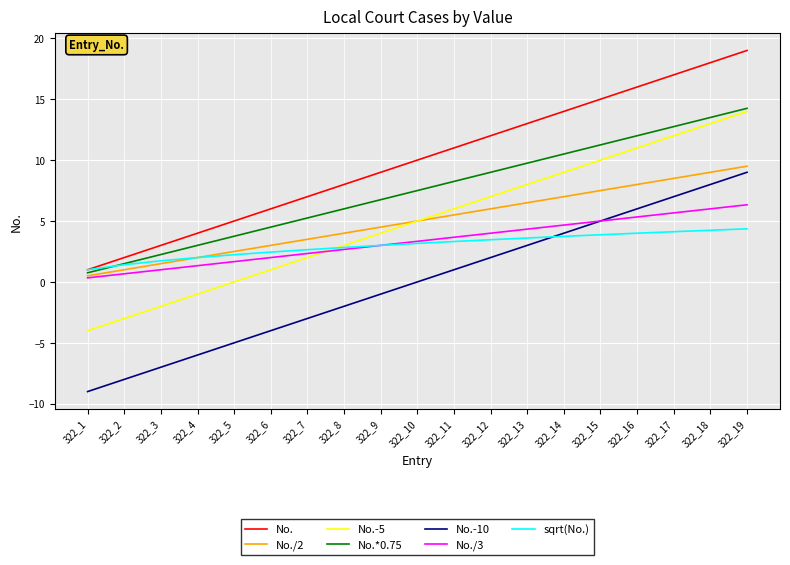

The value of No./3 at 322_16 is 8.9. True or false?

False